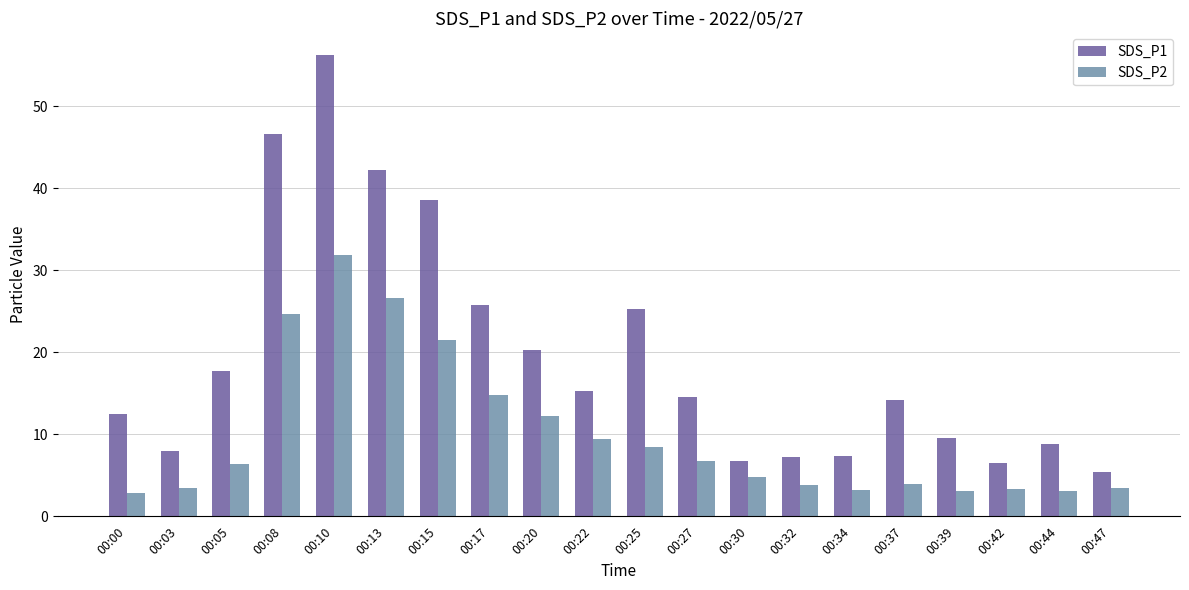

What is the value of the SDS_P1 bar at the 3rd from the left?

17.8